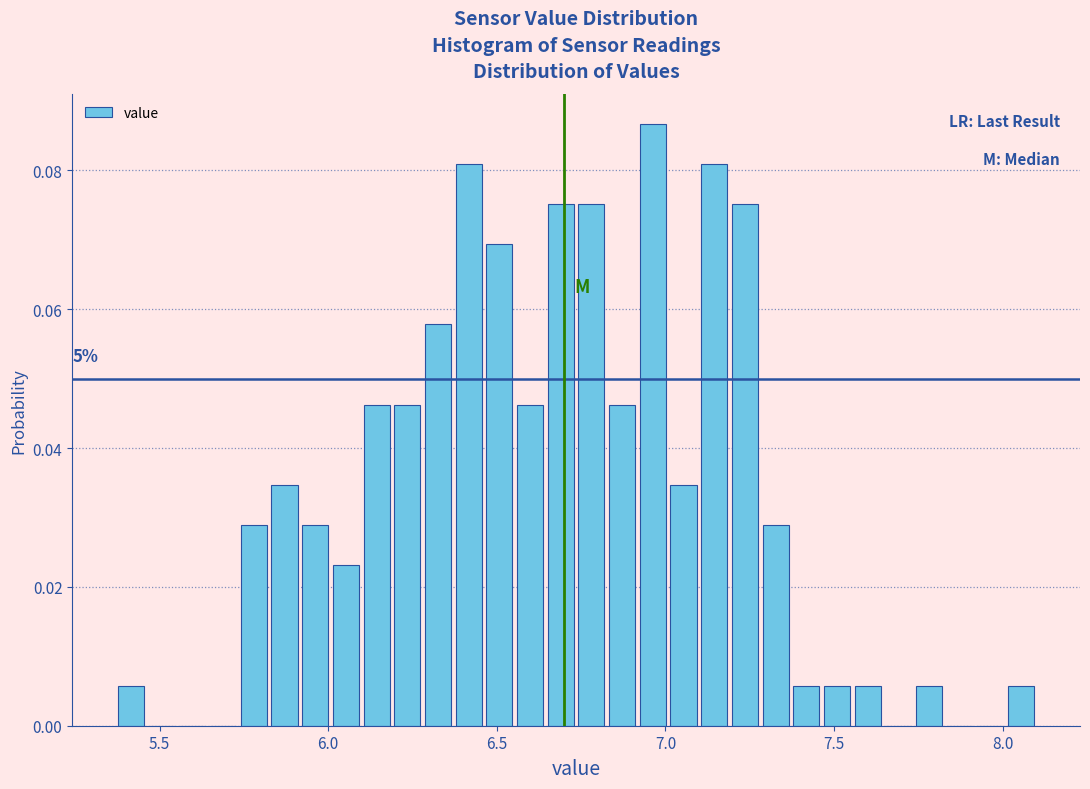

Read against the x-axis, roughly where is the centre of the tallest bar?

6.95